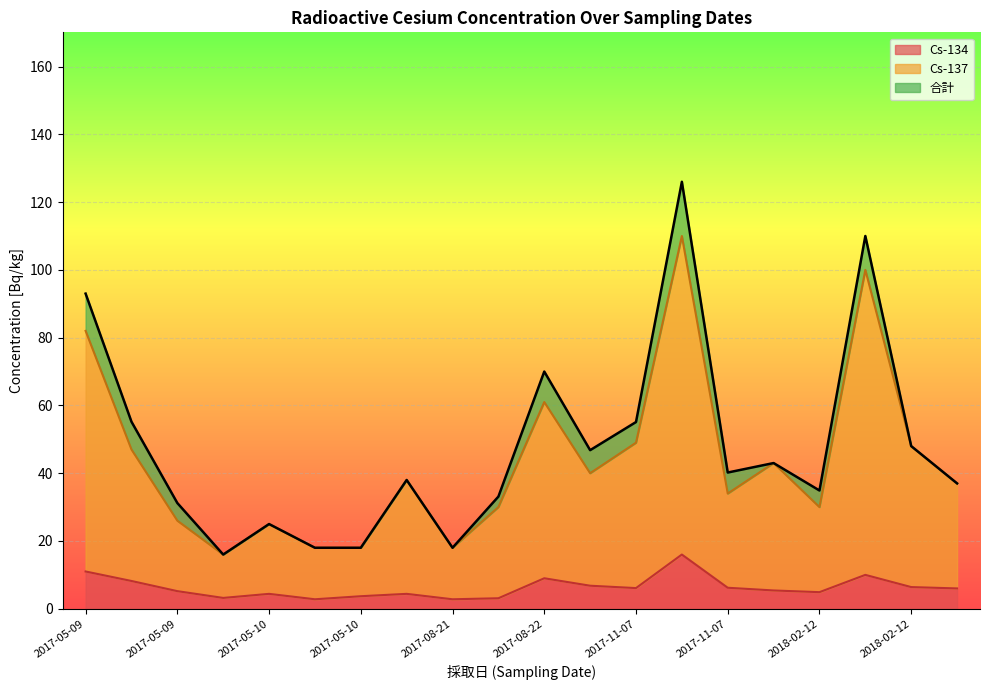

True or false: Cs-137 and Cs-134 cross at least once.

False